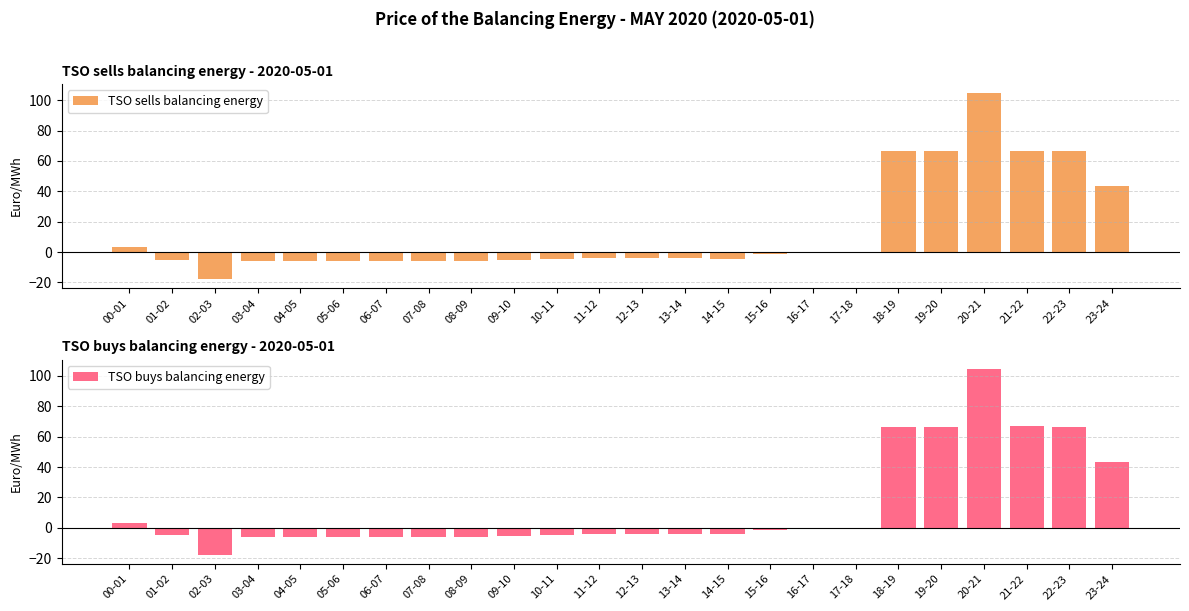

How many bars are there in each group?

2